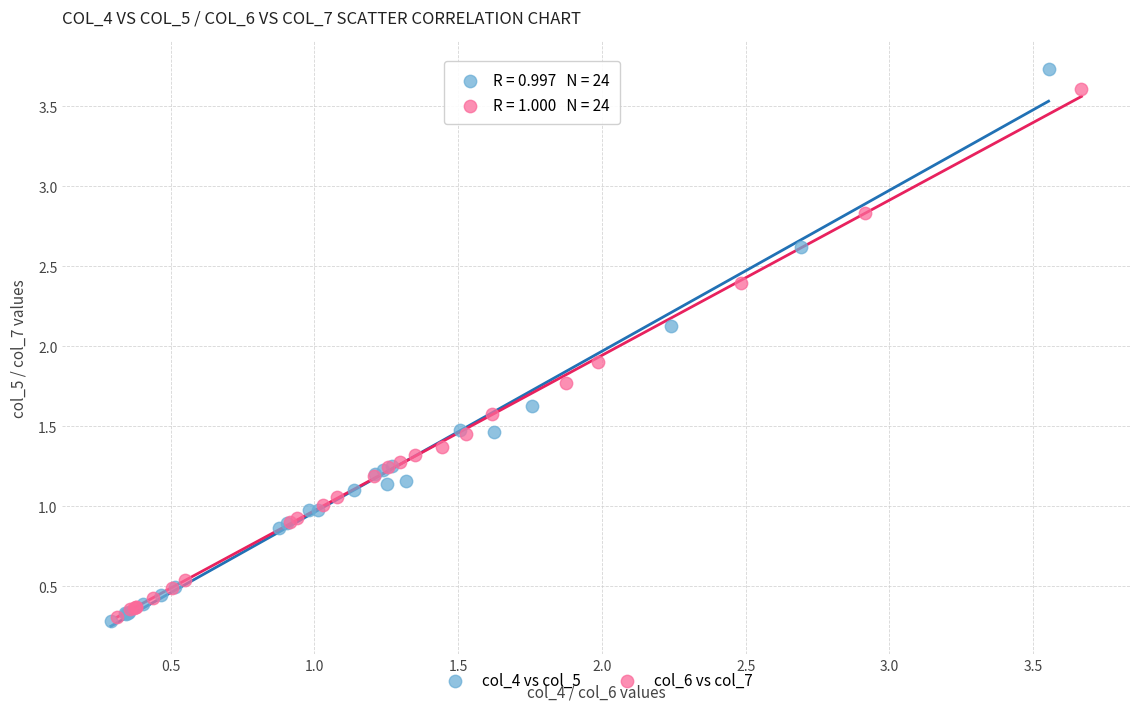

Which series has the largest Y range (max minus min)?

col_4 vs col_5